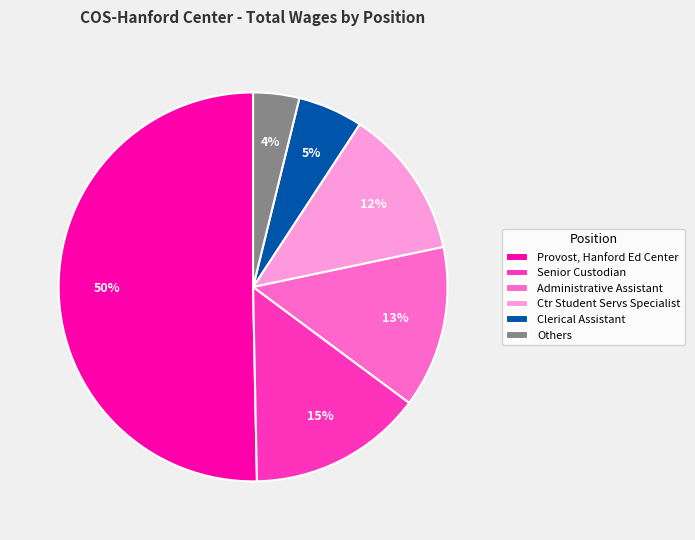

To the nearest percent, what is the difference between the largest and smallest slice percentages?

46%